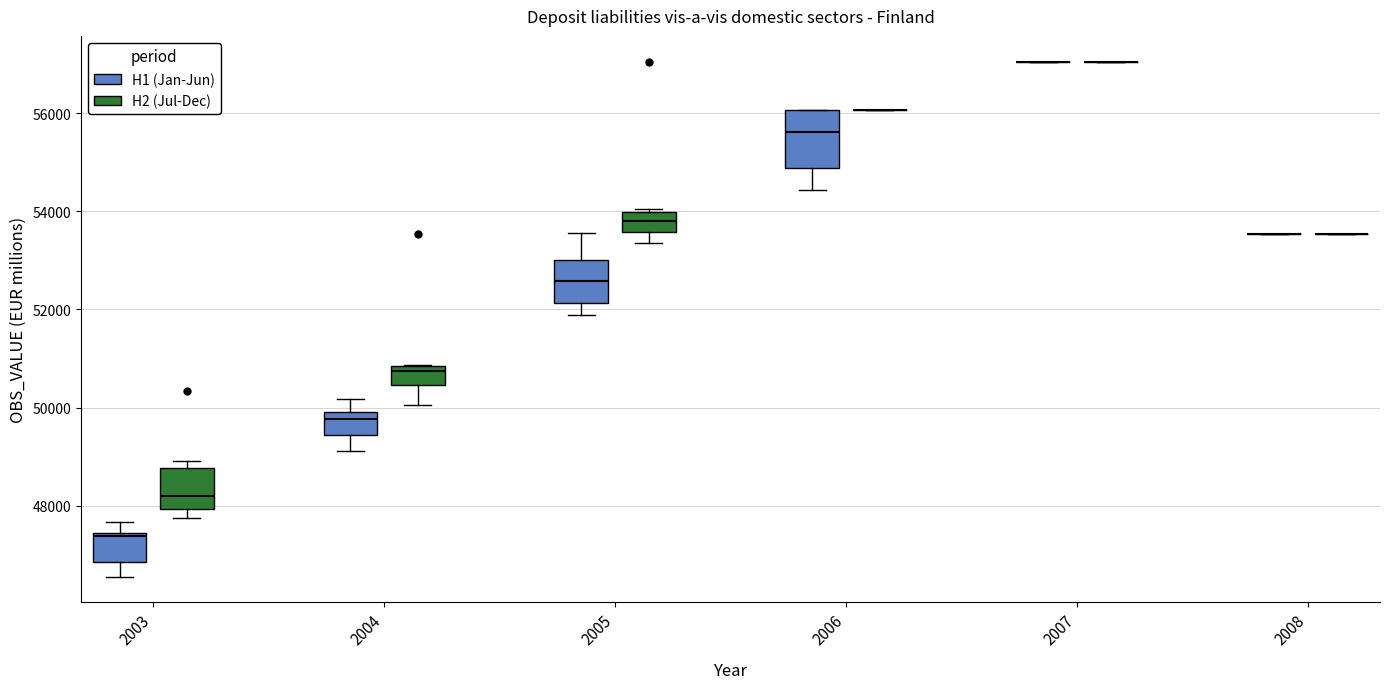

Comparing the boxes themselves (not the whiskers), which one is the tallest?

2006 (H1 (Jan-Jun))